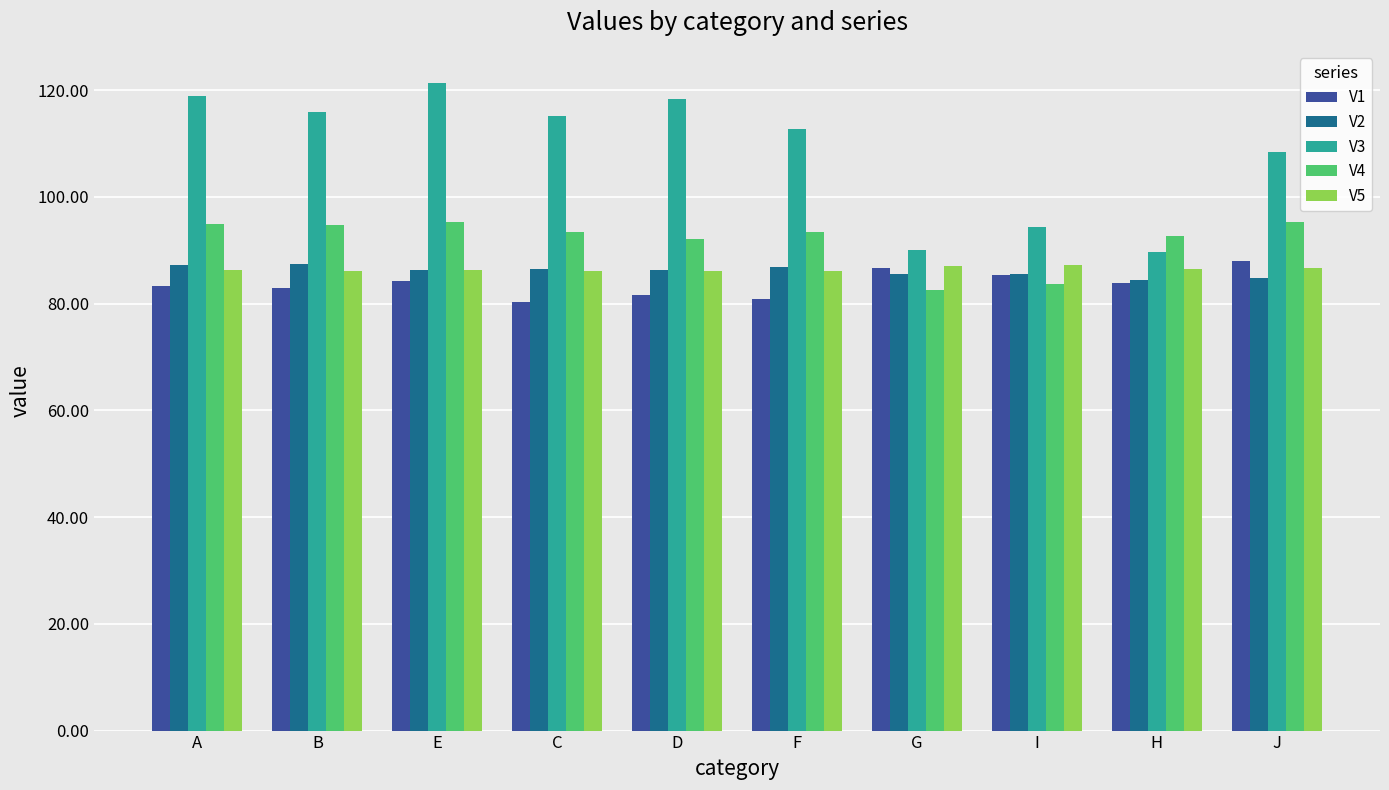

True or false: V4 has a value of 93.4 at C.

True